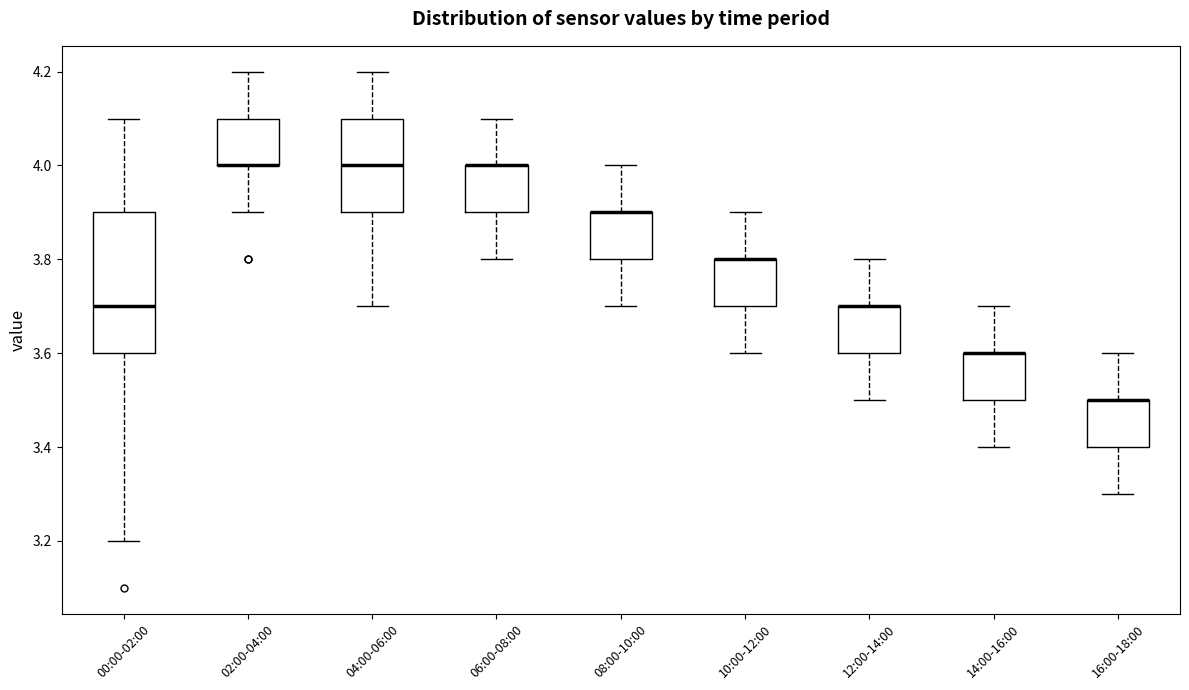

Reading left to right, transcribe this box plot: for each box, give where its median line is, the range the box spans, and where its two whiskers end, as read against the y-axis. The values are not printed on the chart, so give them approximately, as read against the axis.

00:00-02:00: median 3.7, box 3.6 to 3.9, whiskers 3.2 to 4.1
02:00-04:00: median 4.0 (drawn on the box's lower edge), box 4.0 to 4.1, whiskers 3.9 to 4.2
04:00-06:00: median 4.0, box 3.9 to 4.1, whiskers 3.7 to 4.2
06:00-08:00: median 4.0 (drawn on the box's upper edge), box 3.9 to 4.0, whiskers 3.8 to 4.1
08:00-10:00: median 3.9 (drawn on the box's upper edge), box 3.8 to 3.9, whiskers 3.7 to 4.0
10:00-12:00: median 3.8 (drawn on the box's upper edge), box 3.7 to 3.8, whiskers 3.6 to 3.9
12:00-14:00: median 3.7 (drawn on the box's upper edge), box 3.6 to 3.7, whiskers 3.5 to 3.8
14:00-16:00: median 3.6 (drawn on the box's upper edge), box 3.5 to 3.6, whiskers 3.4 to 3.7
16:00-18:00: median 3.5 (drawn on the box's upper edge), box 3.4 to 3.5, whiskers 3.3 to 3.6